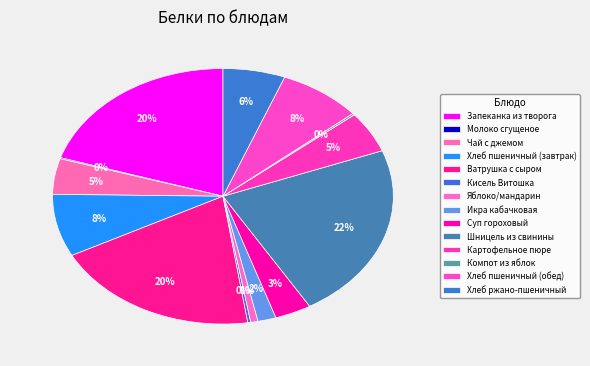

To the nearest percent, what is the average slice percentage?

7%